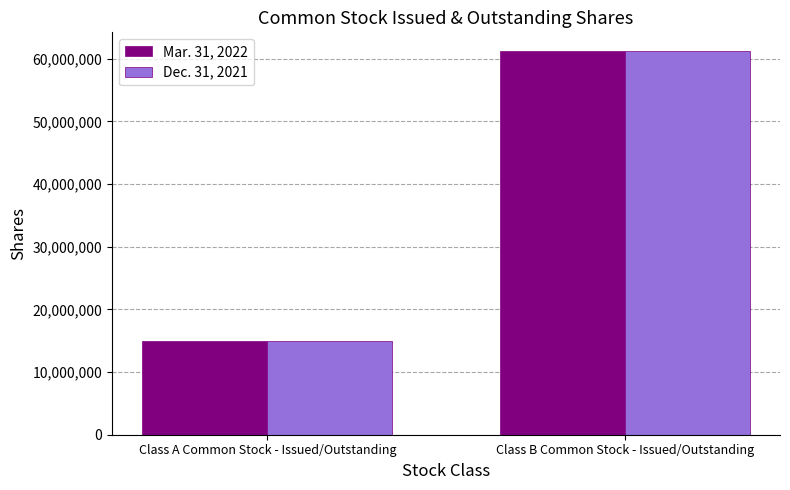

The value of Dec. 31, 2021 at Class B Common Stock - Issued/Outstanding is 101676695. True or false?

False